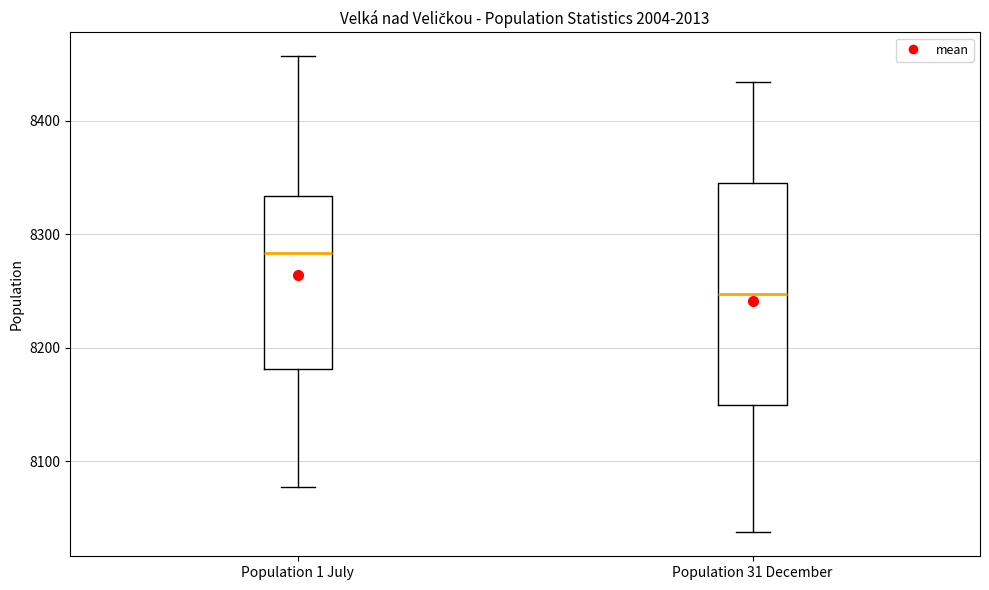

Where is the lower edge of the box for Population 1 July on the y-axis? The values are not printed on the chart, so give them approximately, as read against the axis.

8180